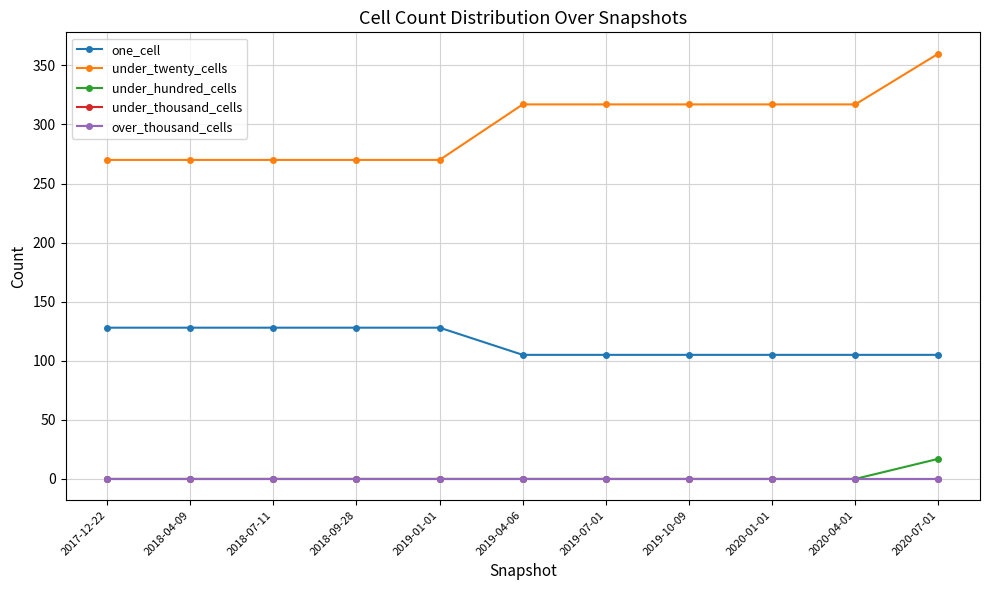

What is the total value across all series at 2020-01-01?

422